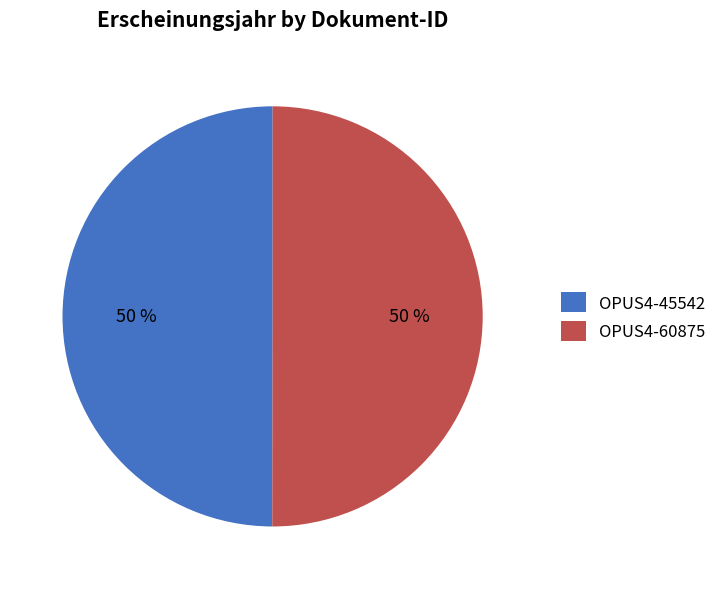

Count the number of slices in the pie.

2